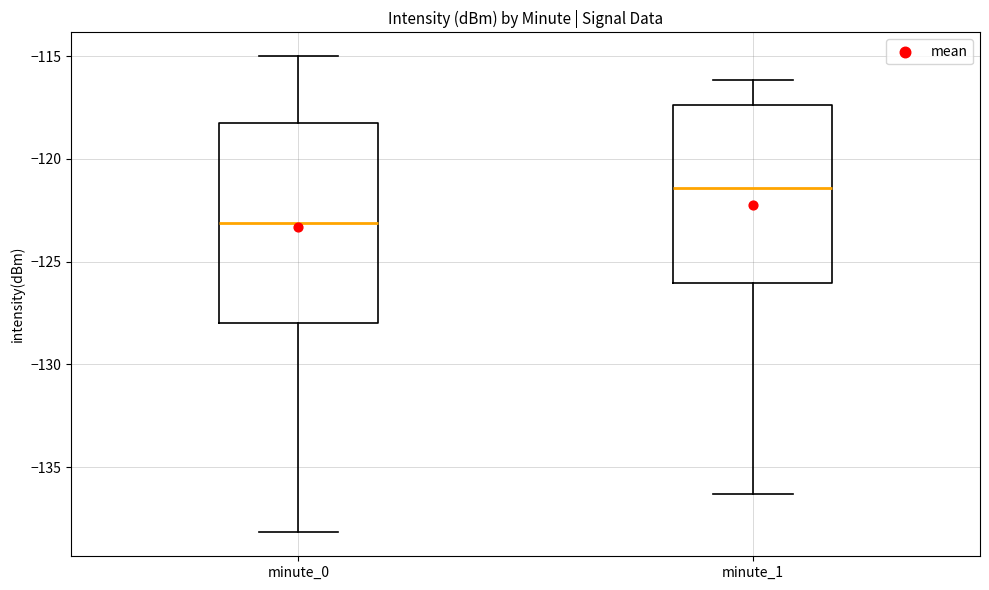

Reading left to right, transcribe this box plot: for each box, give where its median line is, the range the box spans, and where its two whiskers end, as read against the y-axis. The values are not printed on the chart, so give them approximately, as read against the axis.

minute_0: median -123.0, box -128.0 to -118.5, whiskers -138.0 to -115.0
minute_1: median -121.5, box -126.0 to -117.5, whiskers -136.5 to -116.0